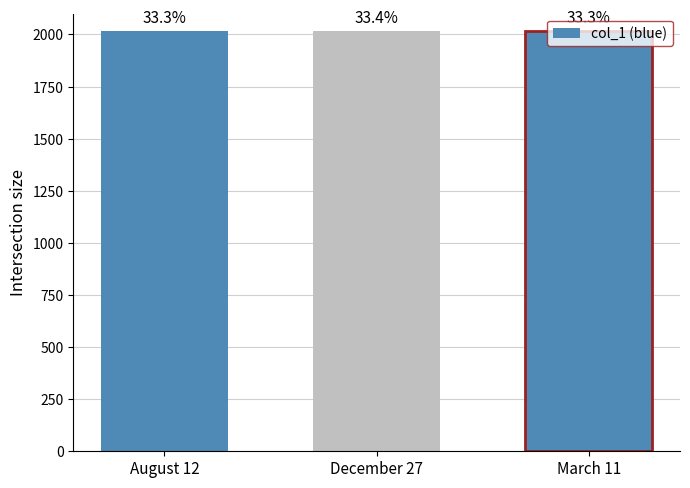

Reading left to right, transcribe all the data shown in this chart.

2016	2018	2016